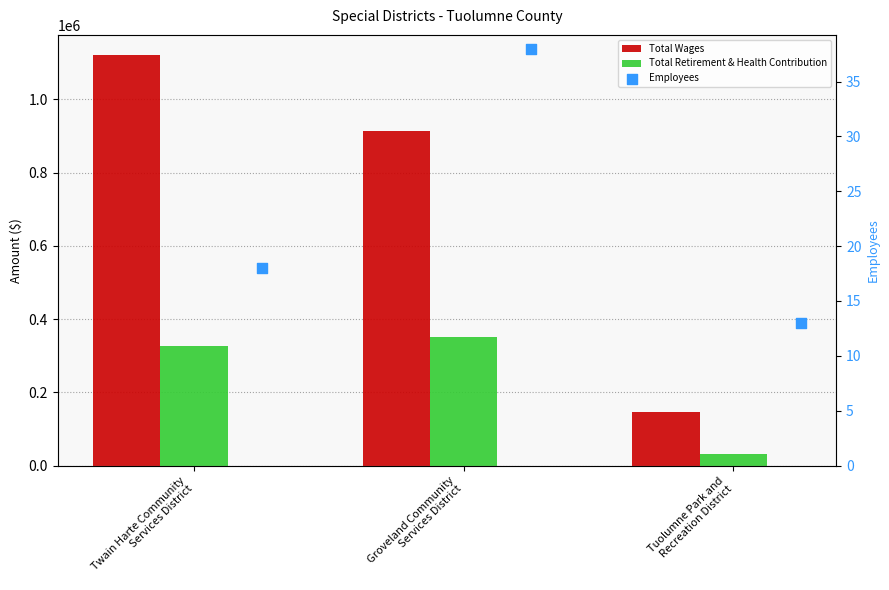

What is the total value across all series at Tuolumne Park and
Recreation District?

177692